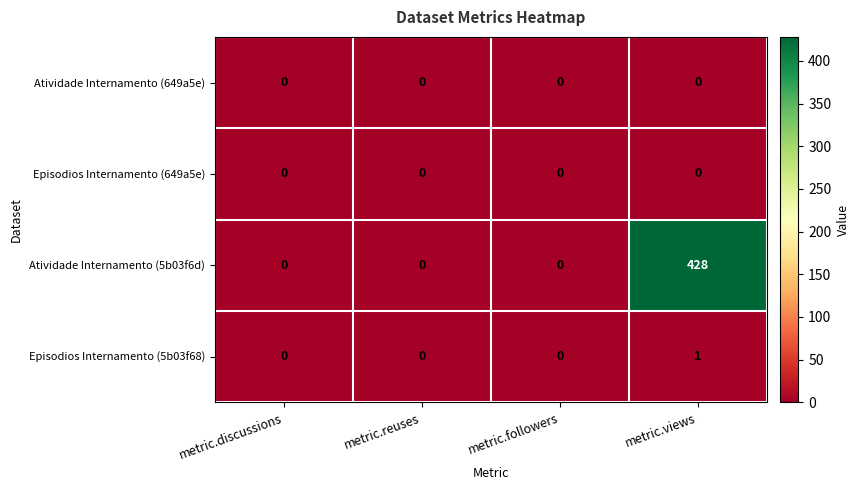

Which series has the widest spread of values?

Atividade Internamento (5b03f6d)